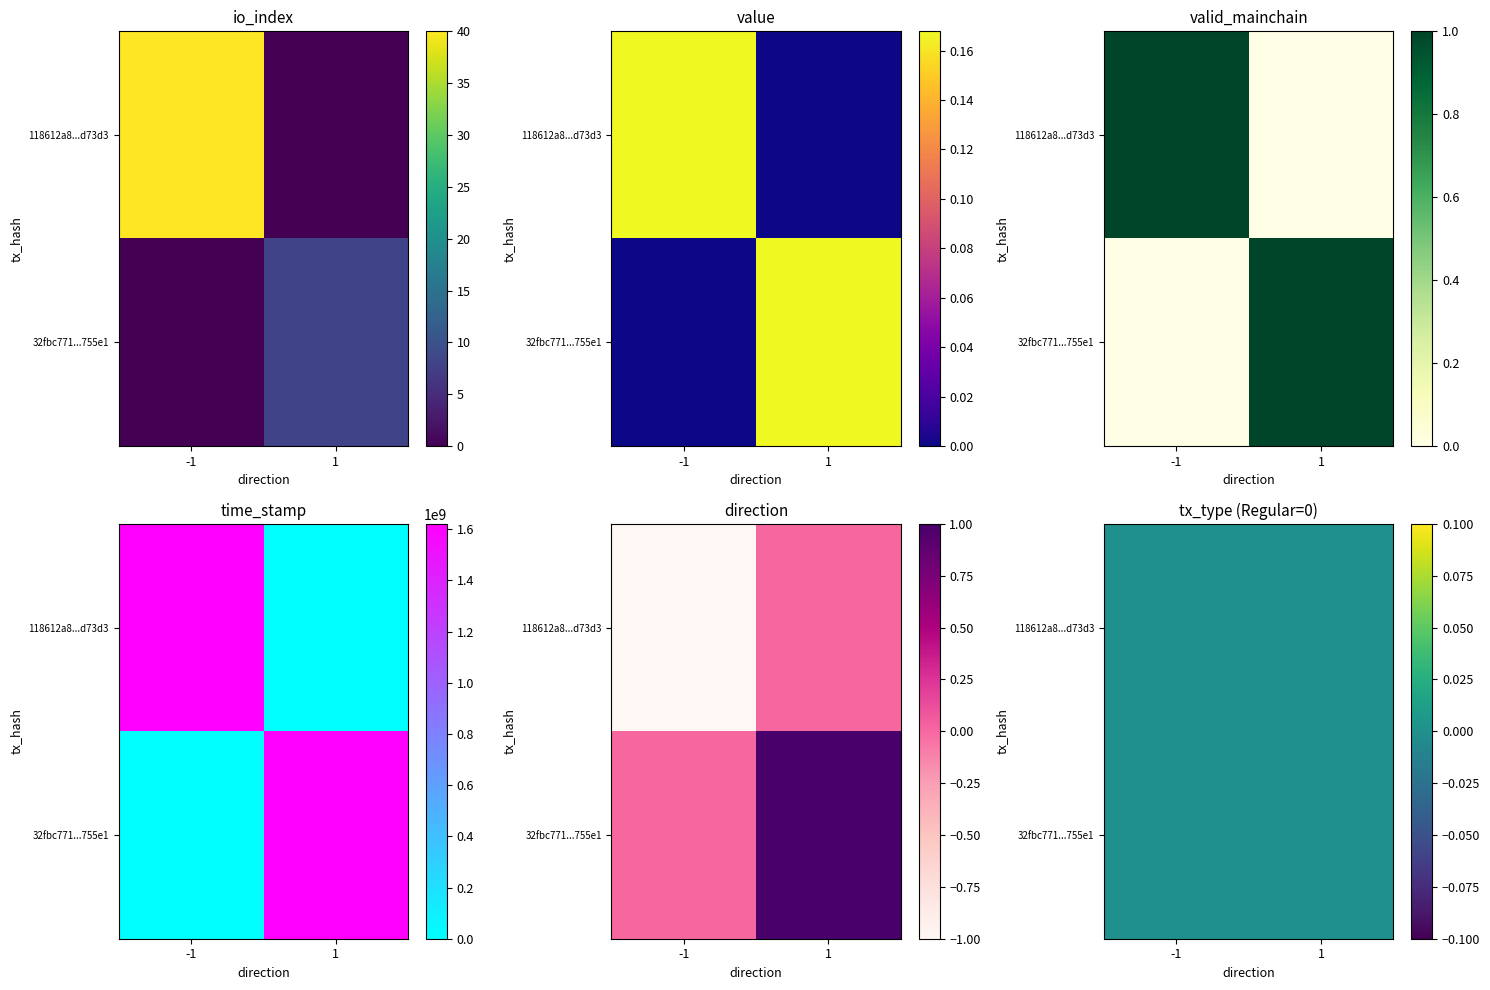

The value of 118612a8c4125c0f74fdbc683e3a541ba7d73d3 at time_stamp is 1059111185.2. True or false?

False